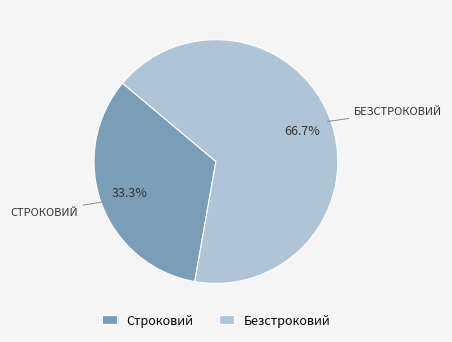

Count the number of slices in the pie.

2